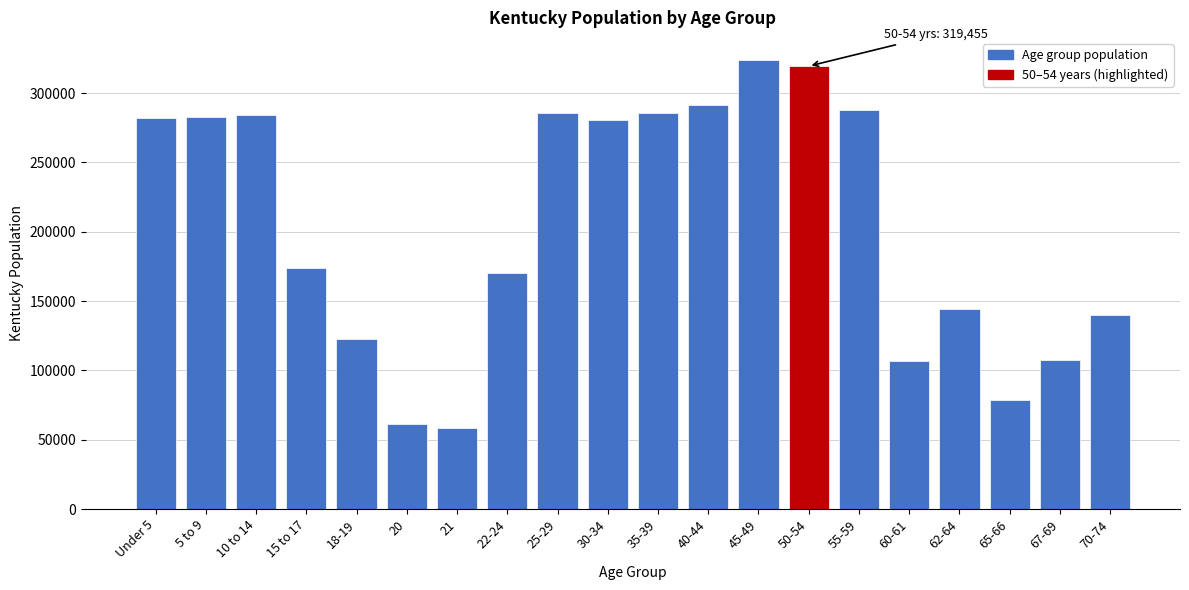

The value at 50-54 is 175611. True or false?

False